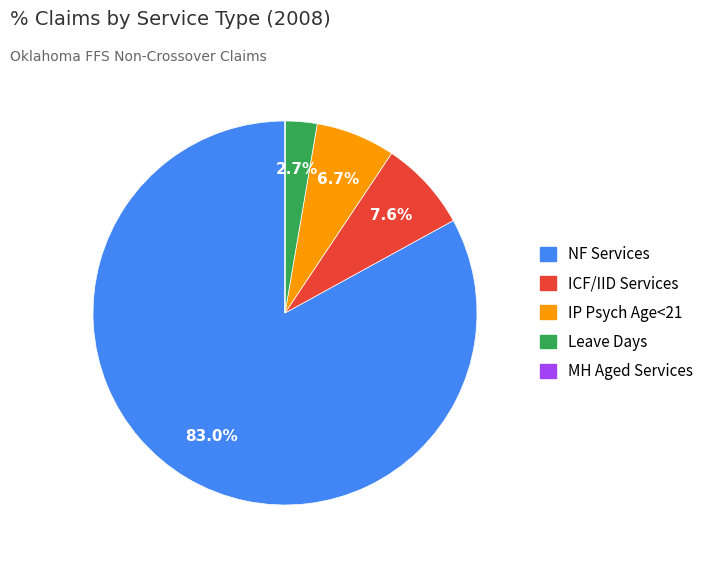

Which has a higher value, Leave Days or IP Psych Age<21?

IP Psych Age<21